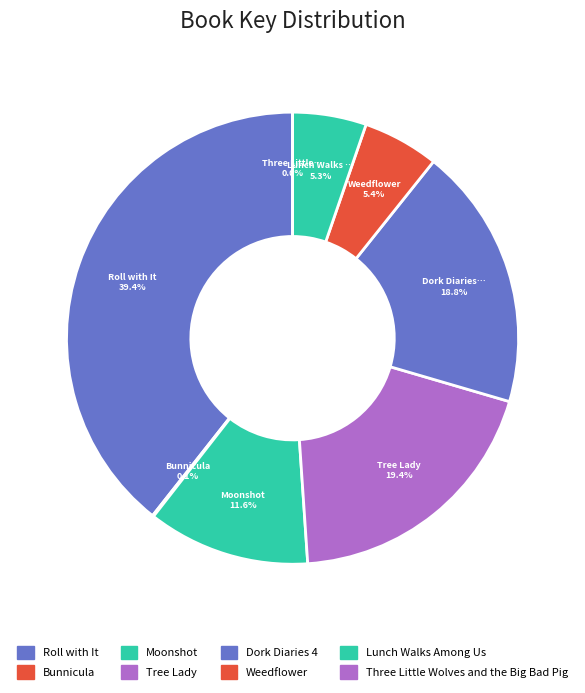

What percentage do Lunch Walks Among Us and Dork Diaries 4 together represent?

24.1%